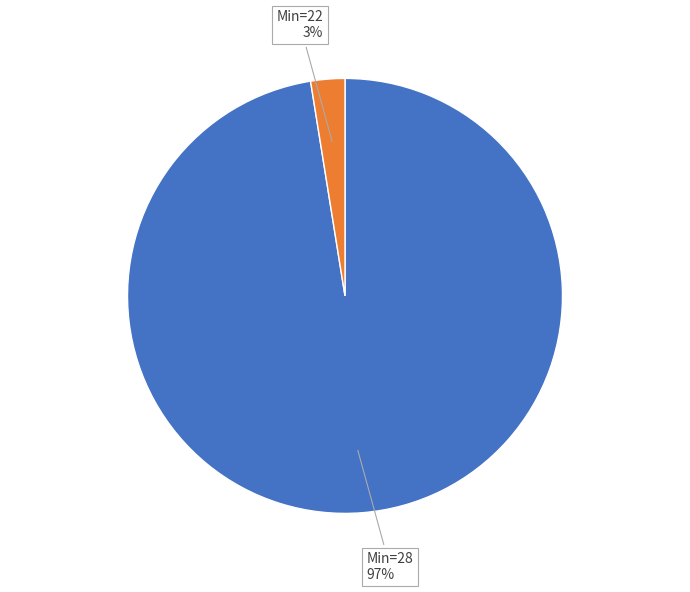

Is there any slice that represents more than half of the pie?

Yes